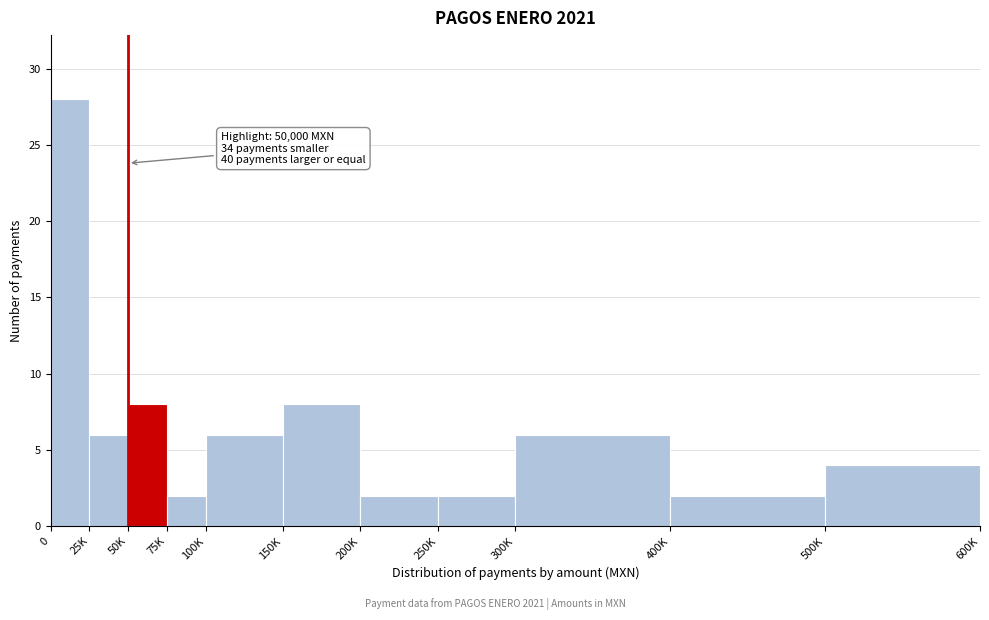

Reading left to right, transcribe all the data shown in this chart.

28	6	8	2	6	8	2	2	6	2	4